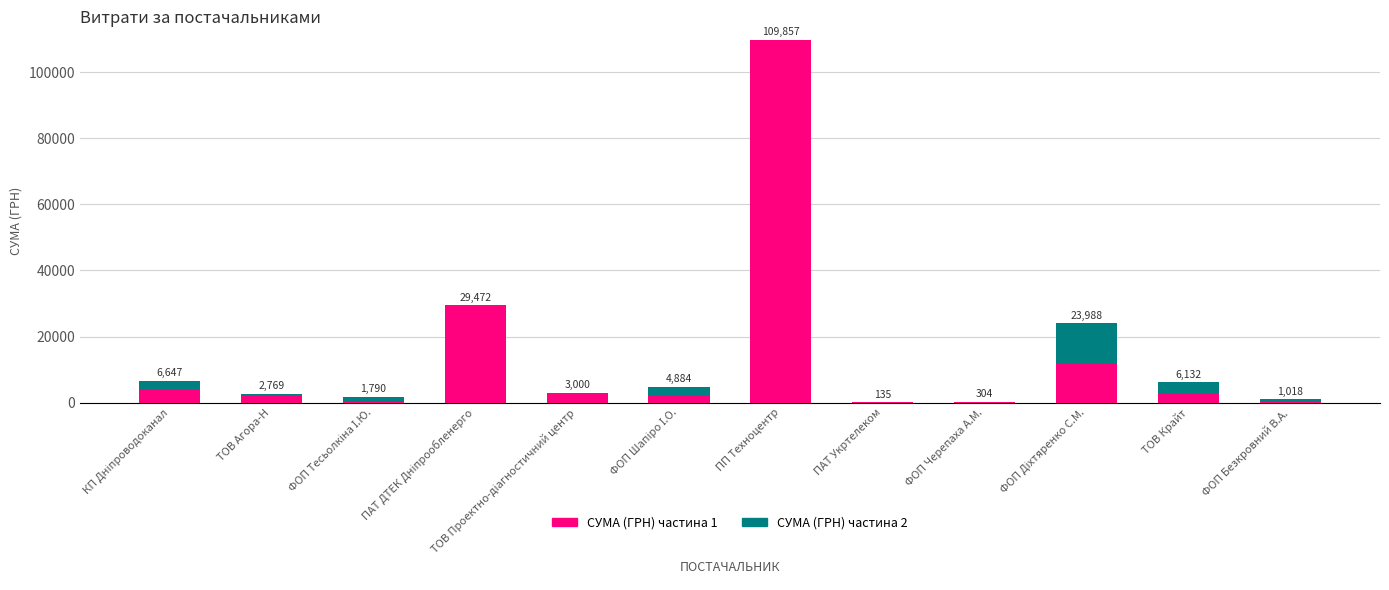

What are all the series names shown in the legend?

СУМА (ГРН) частина 1, СУМА (ГРН) частина 2